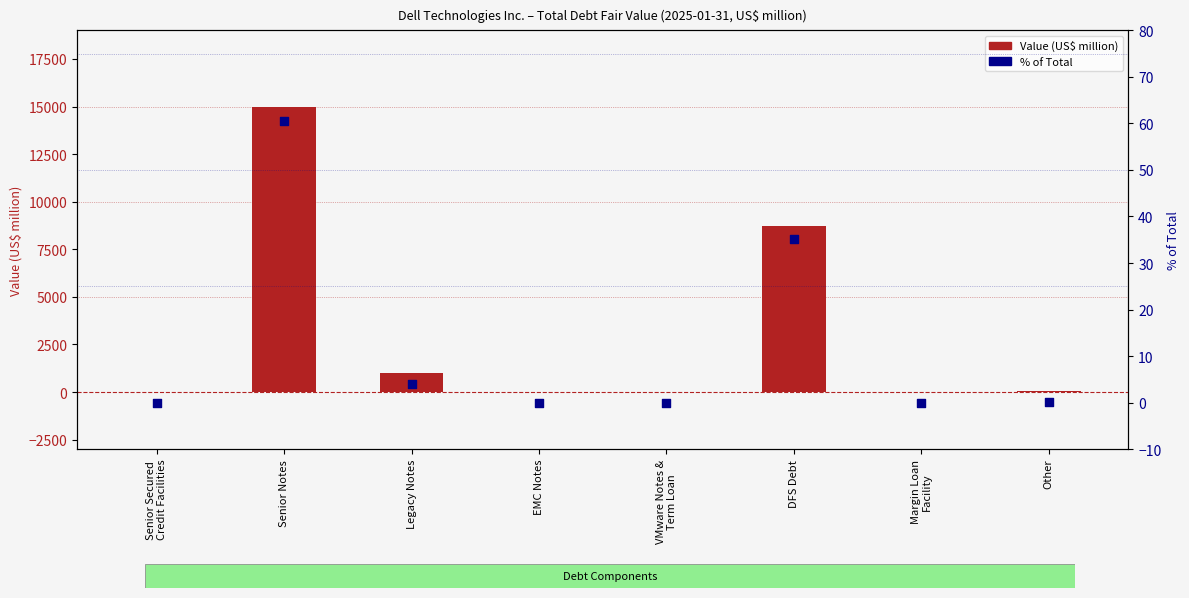

Which series contains the lowest Y value?

Value (US$ million)